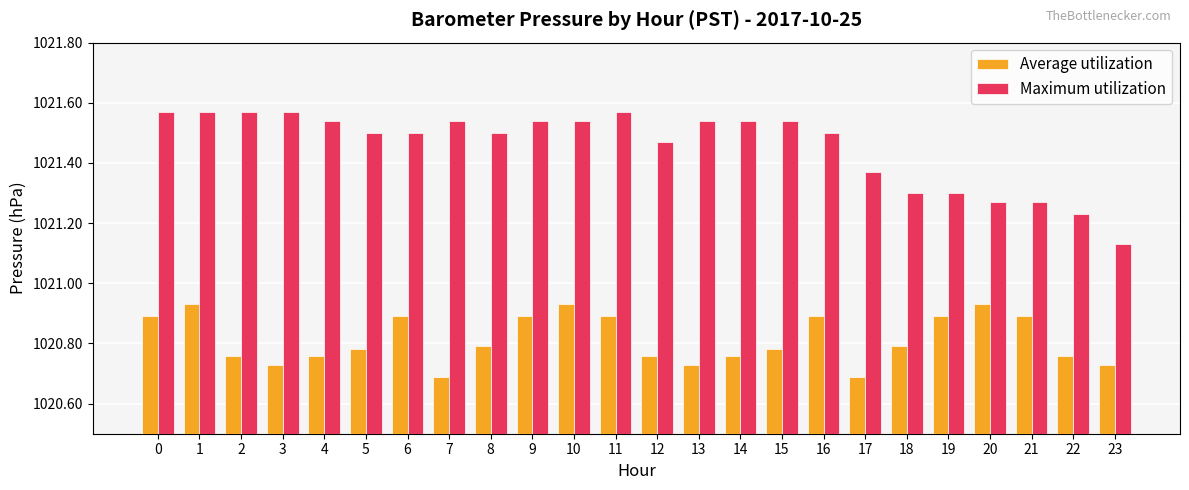

How many bars are there in each group?

2